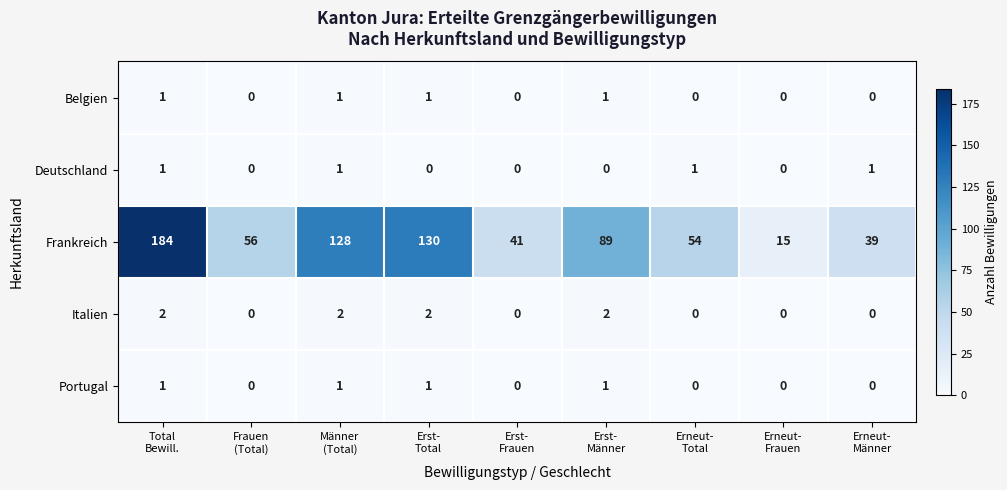

How many series are shown in this chart?

5